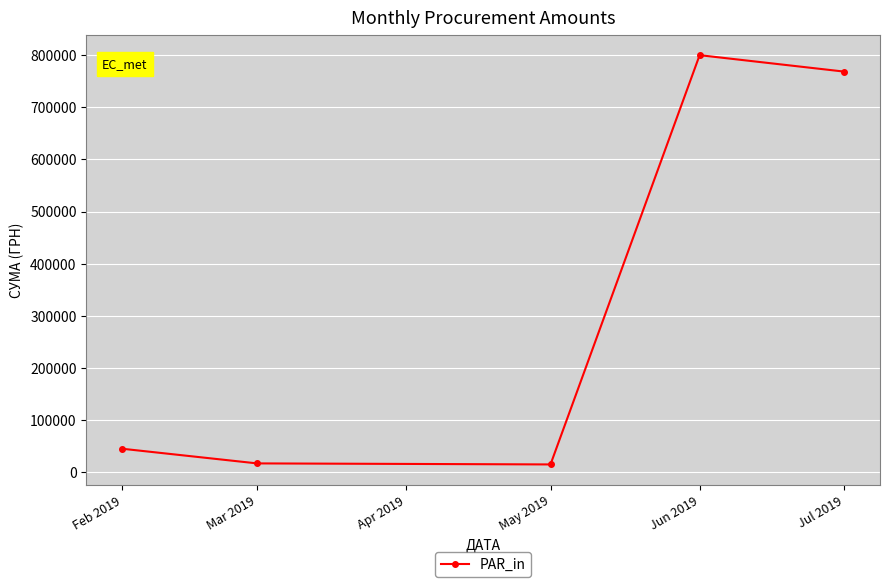

What is the sum of all values?

1646109.3